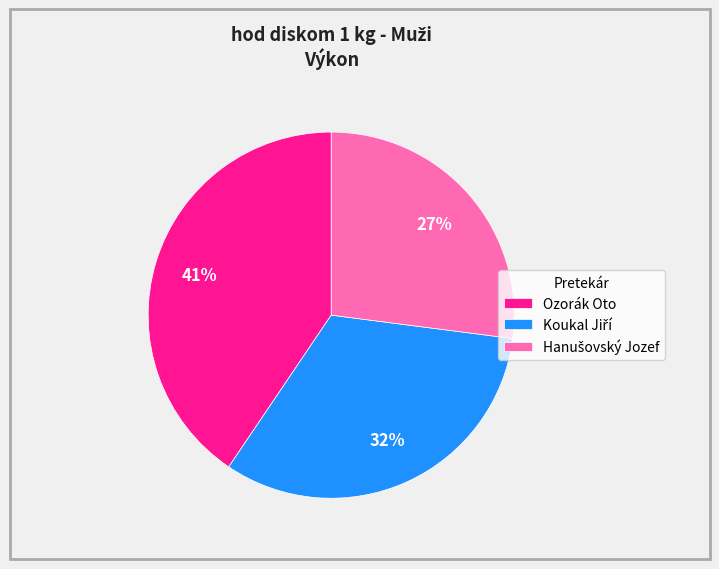

Is there any slice that represents more than half of the pie?

No